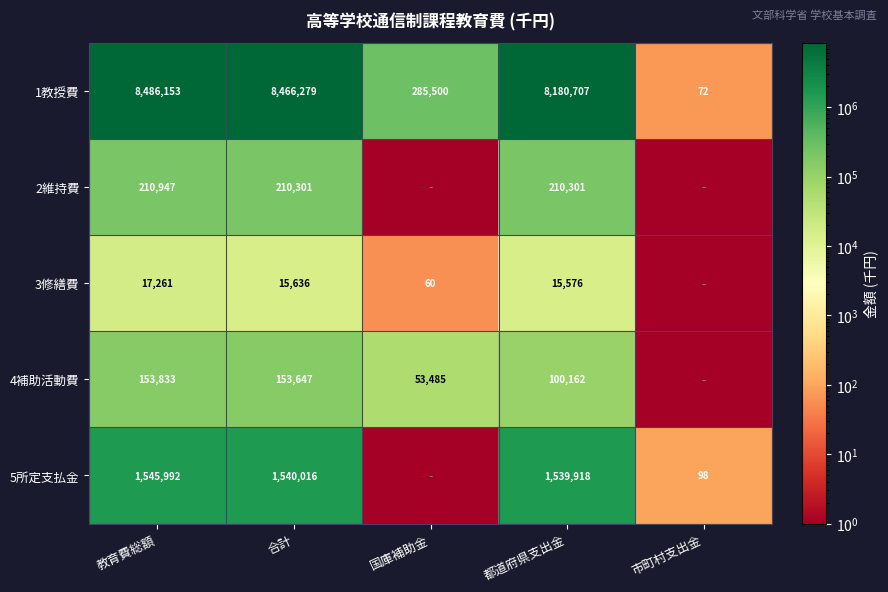

Which has a higher value, 市町村支出金 or 合計?

合計